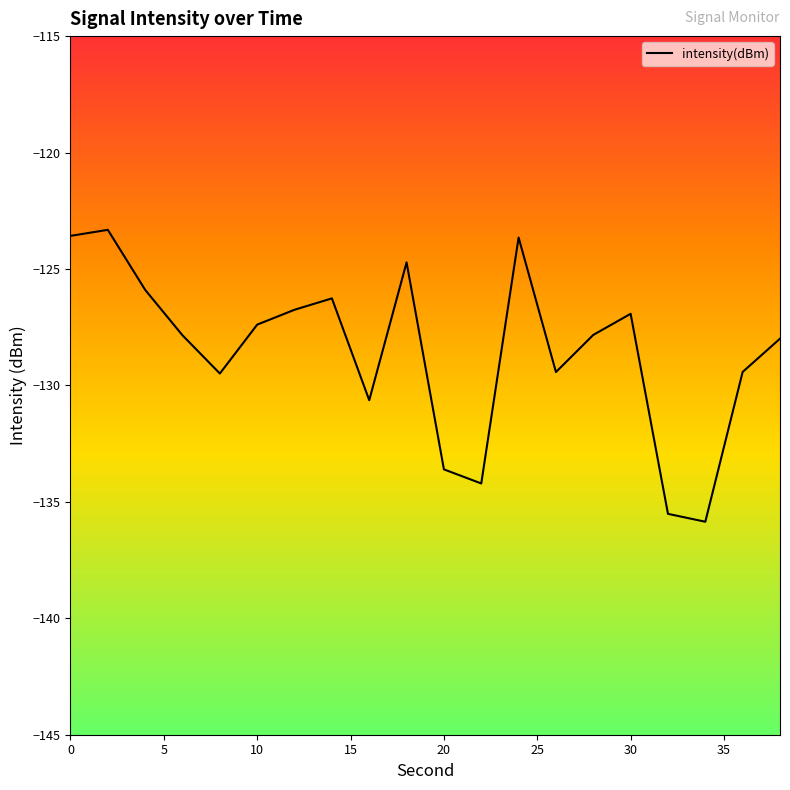

What is the minimum value shown in the chart?

-135.9